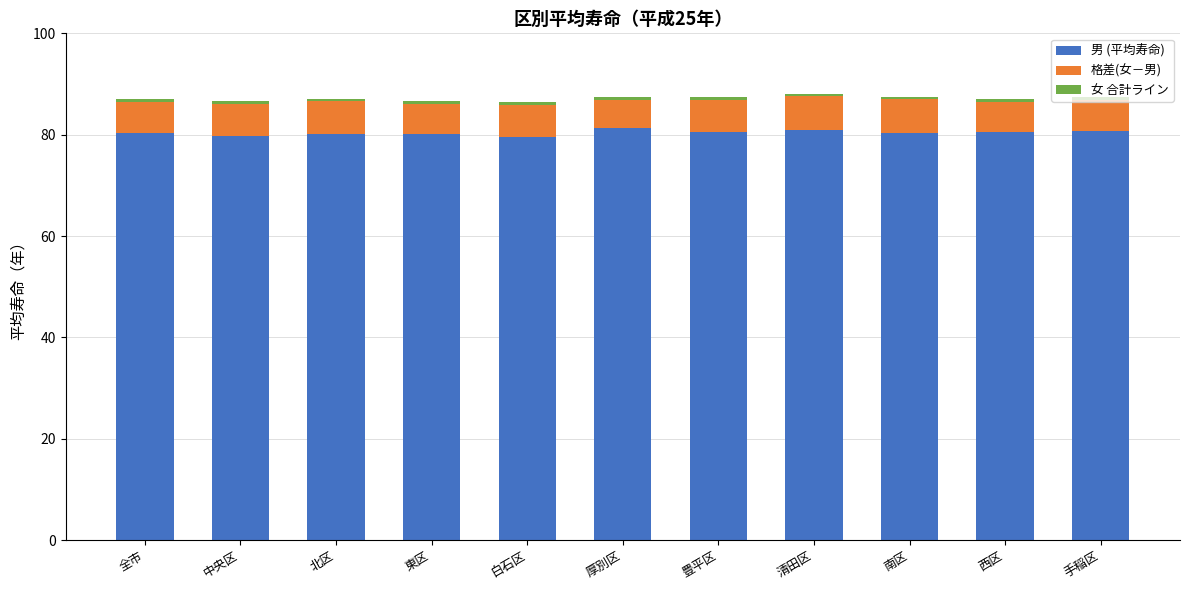

What is the minimum value for 男 (平均寿命)?

79.5